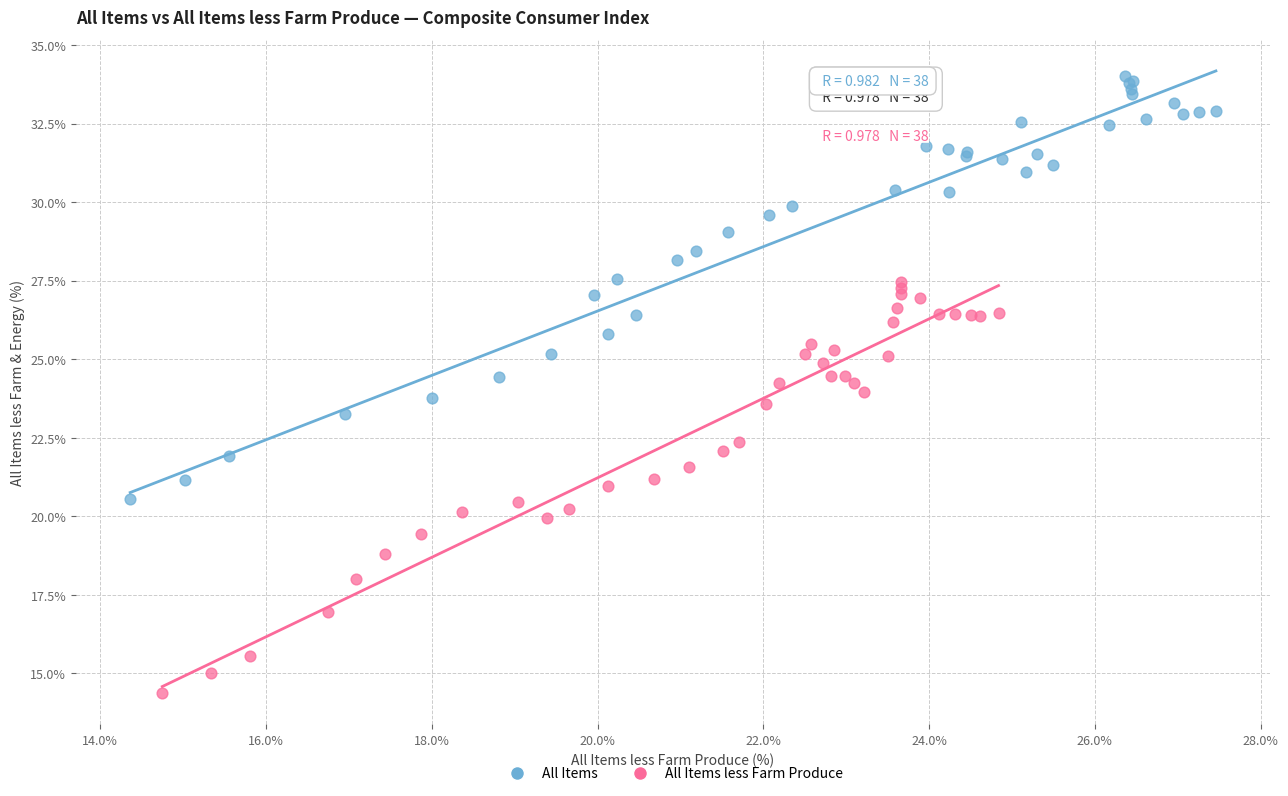

Which series reaches the minimum Y coordinate?

All Items less Farm Produce